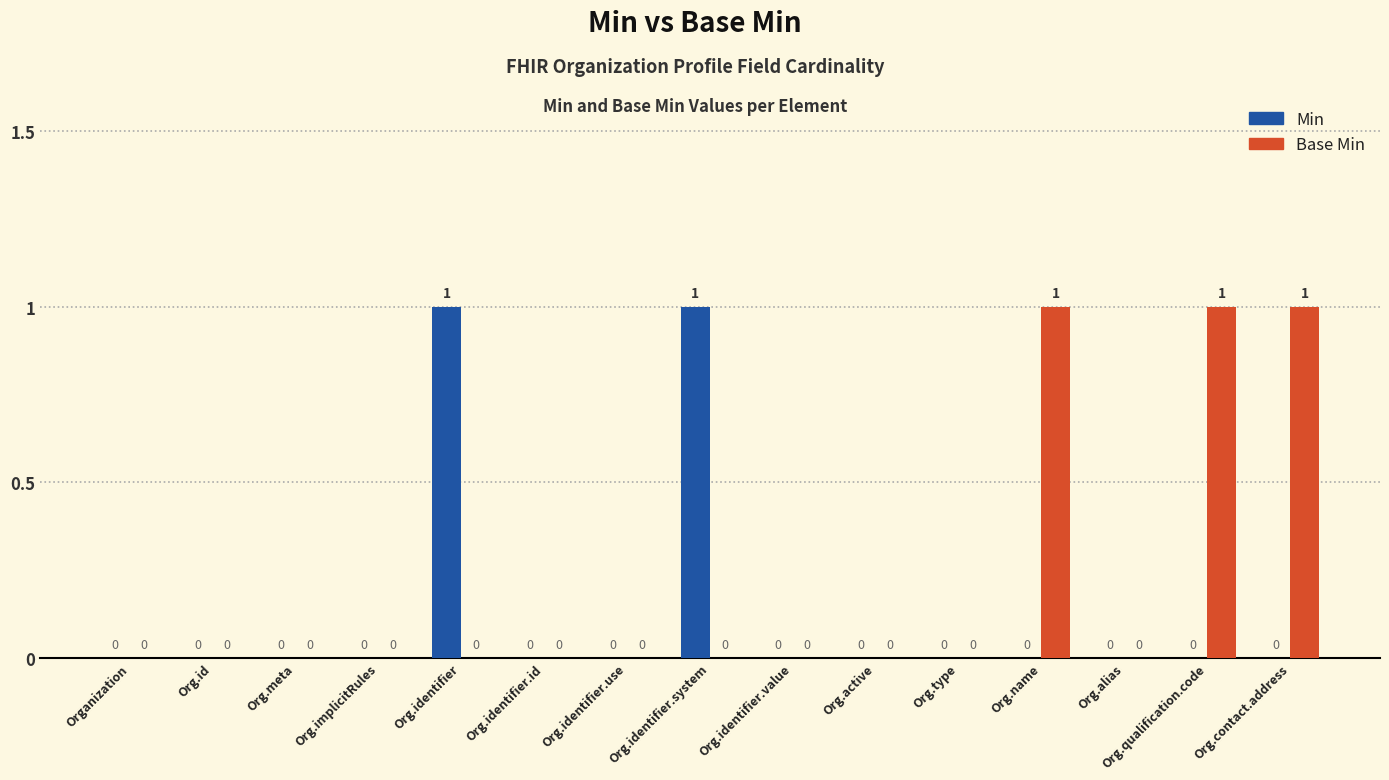

Are the bars grouped side by side (vs. stacked)?

Yes